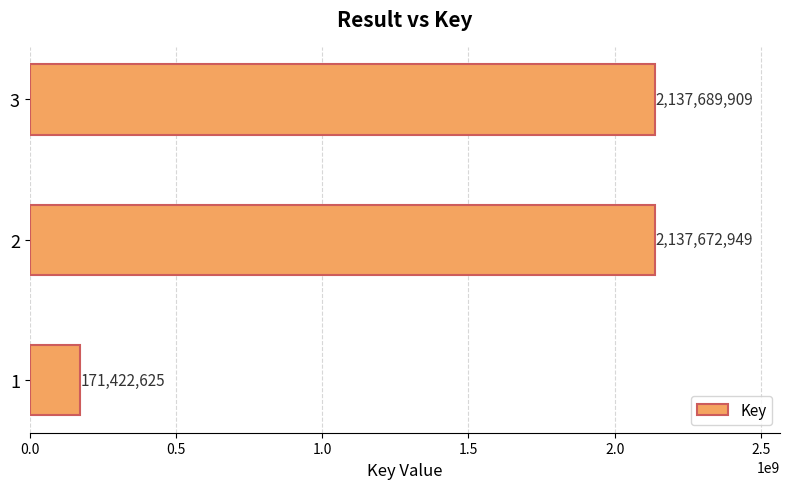

Are the bars horizontal?

Yes